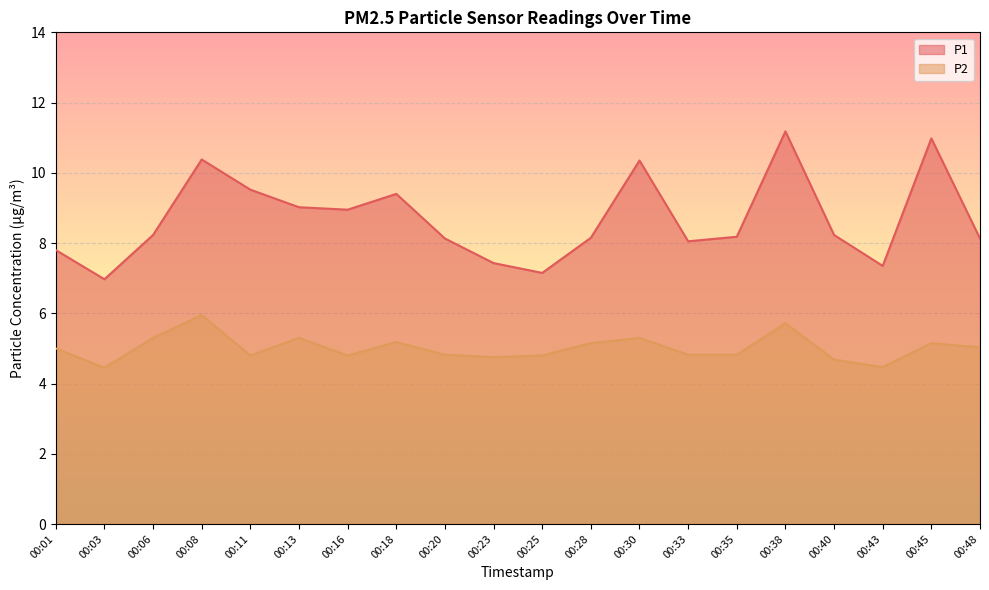

At which label does P2 reach its peak?

00:08